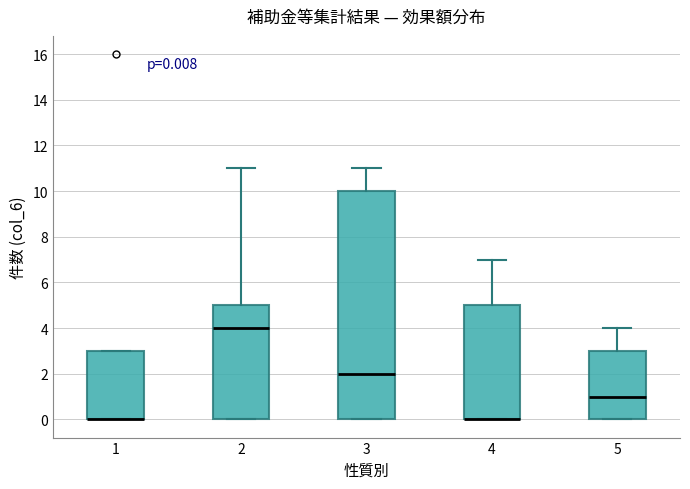

Which box is the tallest, from its lower edge to its upper edge?

3